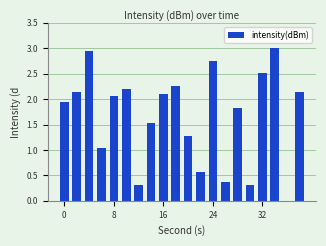

How many data points does each series have?

20